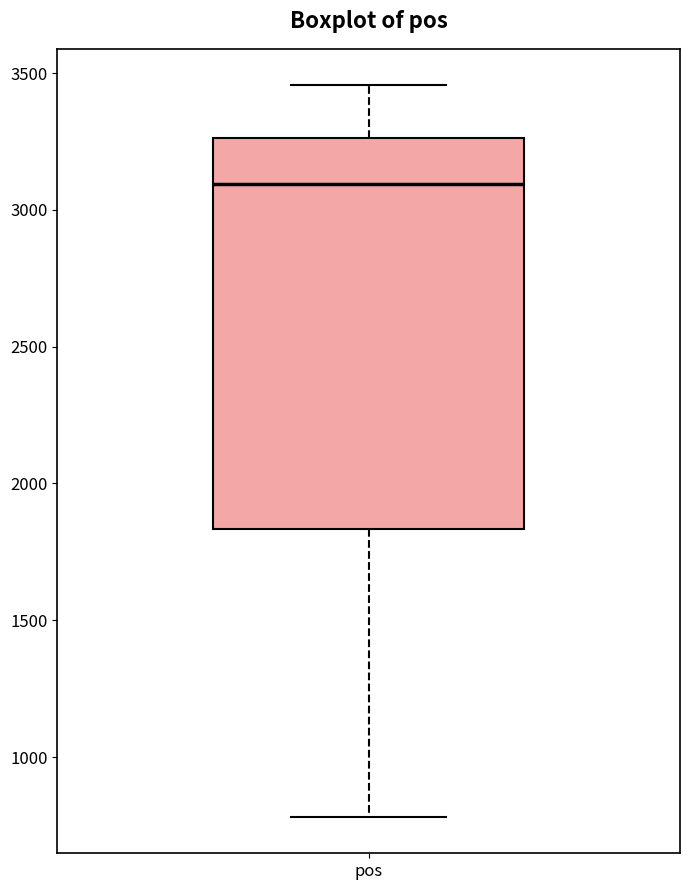

Transcribe this box plot: give where the median line is, the range the box spans, and where the two whiskers end, as read against the y-axis. The values are not printed on the chart, so give them approximately, as read against the axis.

median 3100, box 1850 to 3250, whiskers 800 to 3450